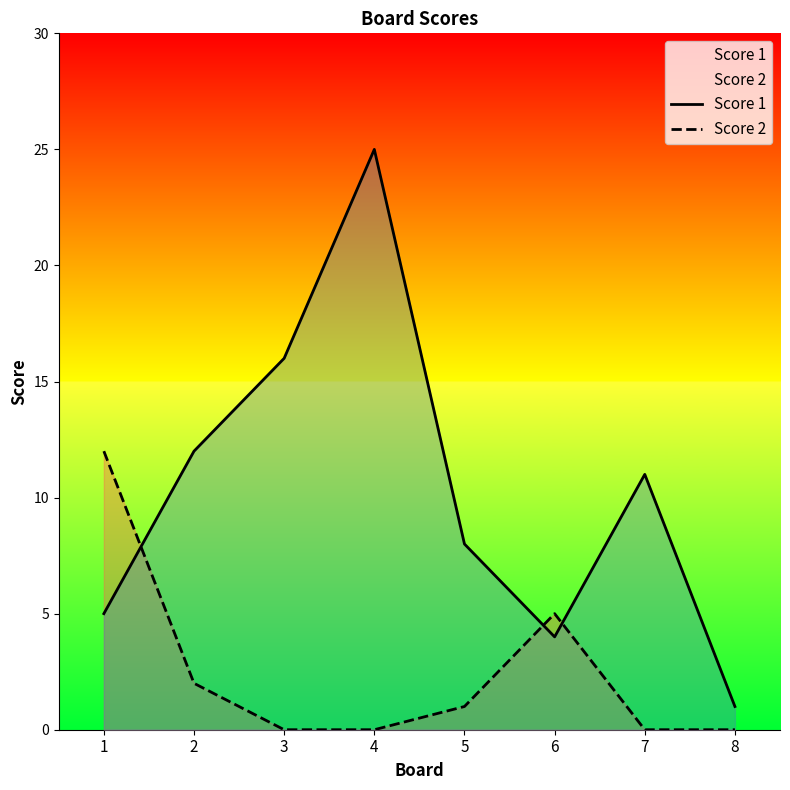

After their last crossing, which series has the higher values: Score 2 or Score 1?

Score 1